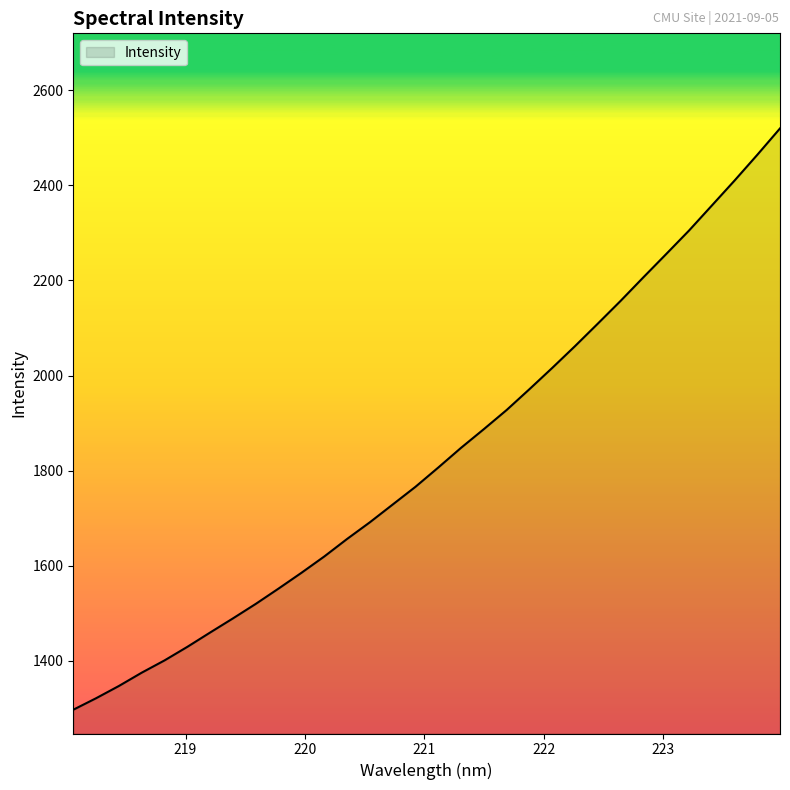

How many lines are shown in the chart?

1